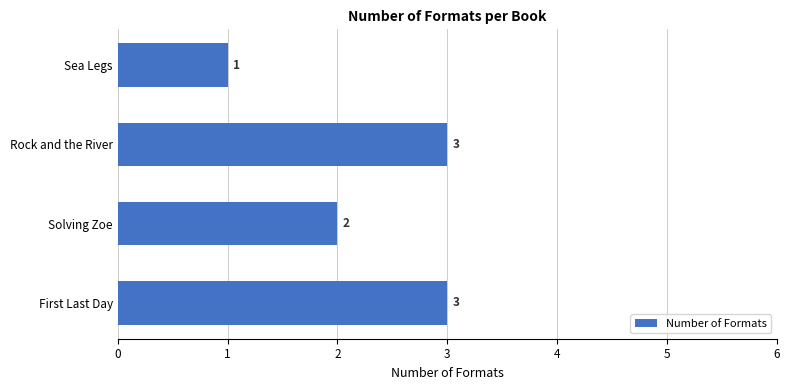

What is the ratio of the value at Solving Zoe to the value at First Last Day?

0.7